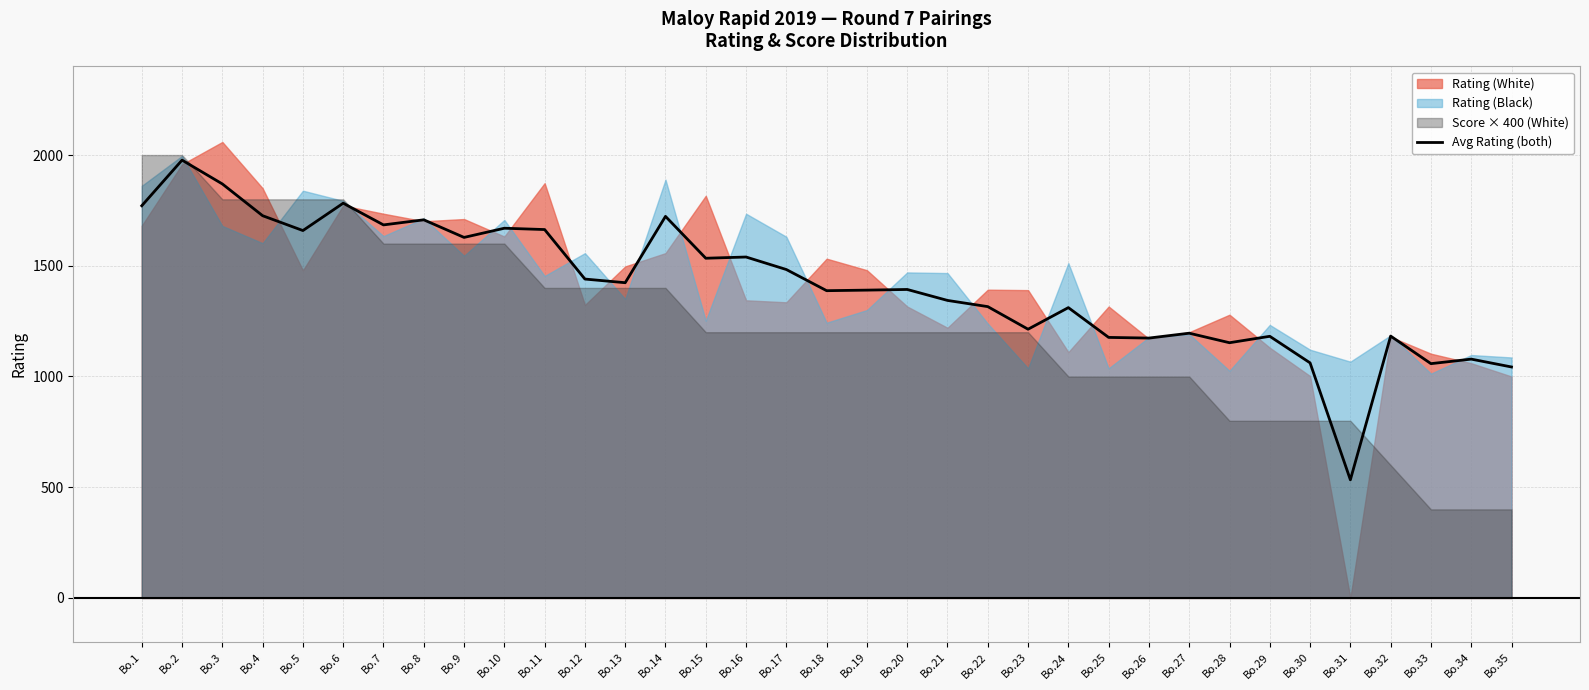

What is the sum of all values?

49471.5